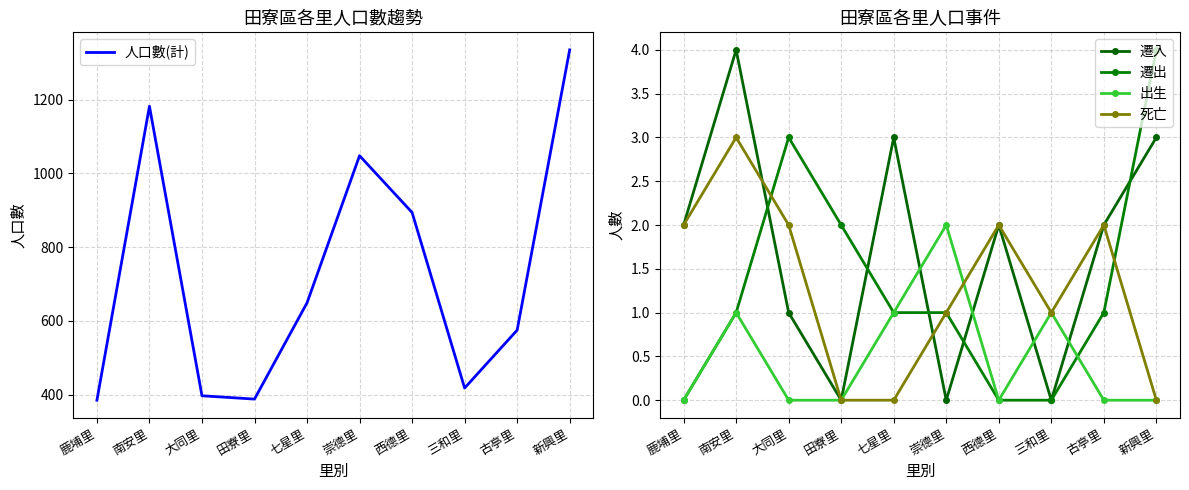

Which has a higher value, 西德里 or 古亭里?

西德里